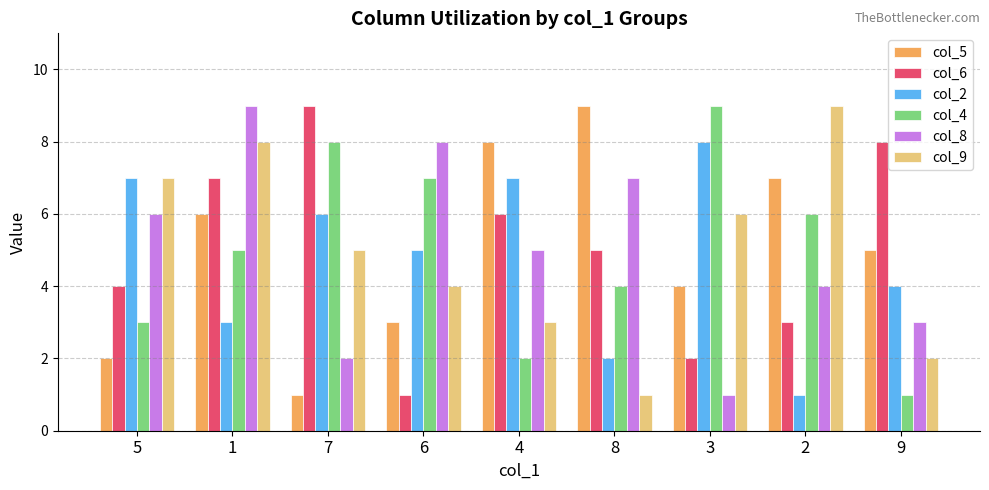

List the labels in order of col_4 value, smallest first.

9, 4, 5, 8, 1, 2, 6, 7, 3